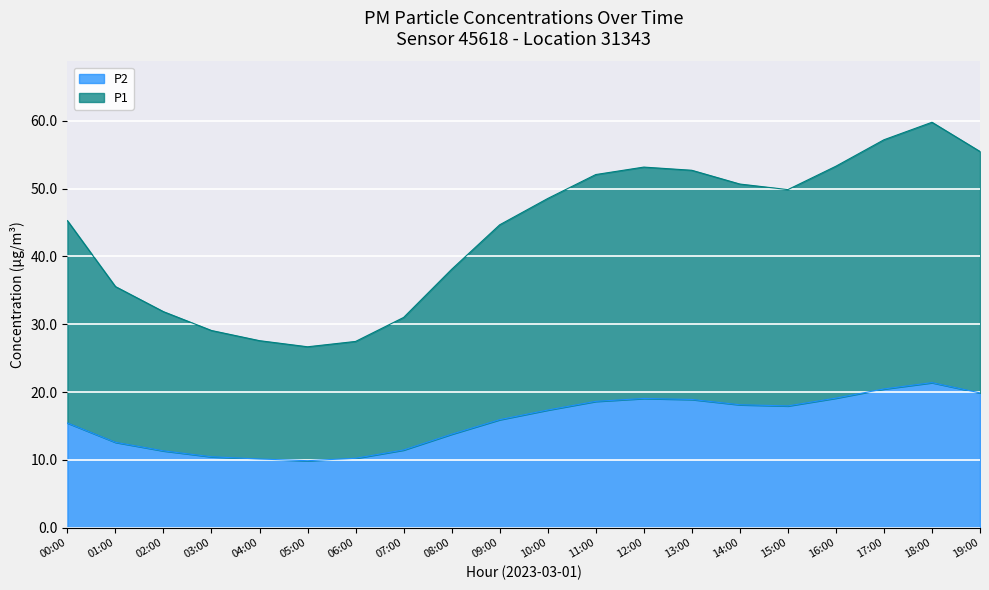

Rank the series at 01:00 from highest to lowest value.

P1, P2